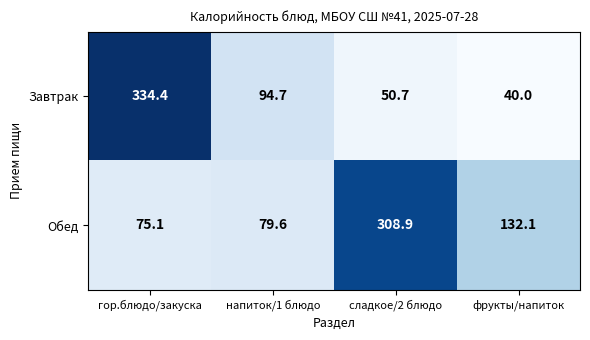

What is the sum of the Завтрак values at фрукты/напиток and сладкое/2 блюдо?

90.7